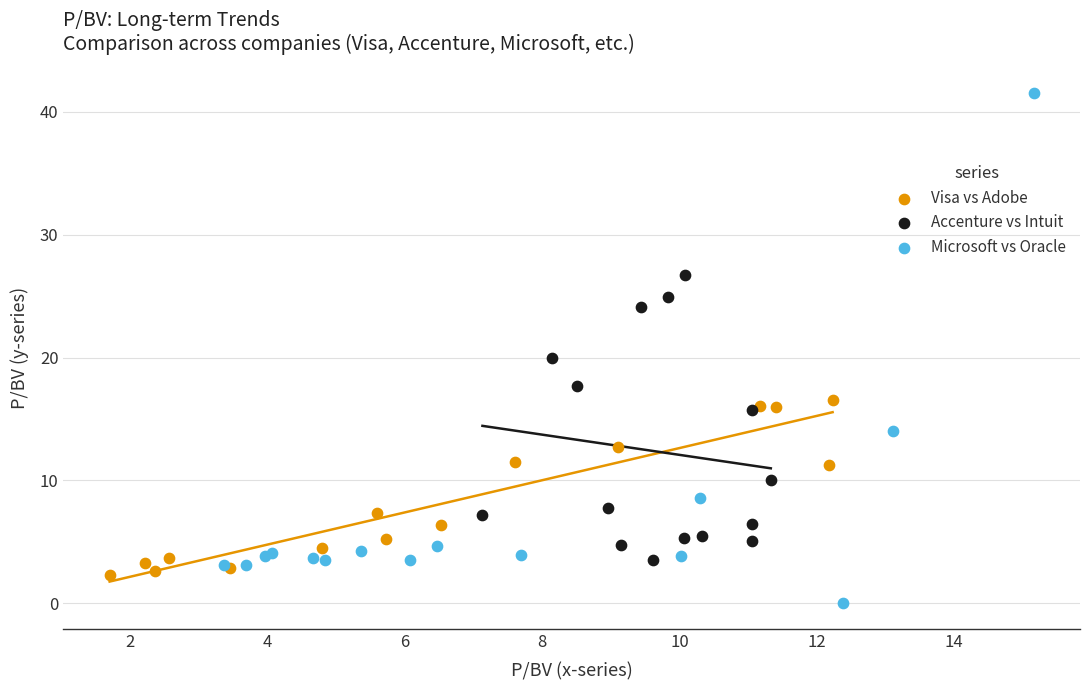

Which series reaches the minimum Y coordinate?

Microsoft vs Oracle